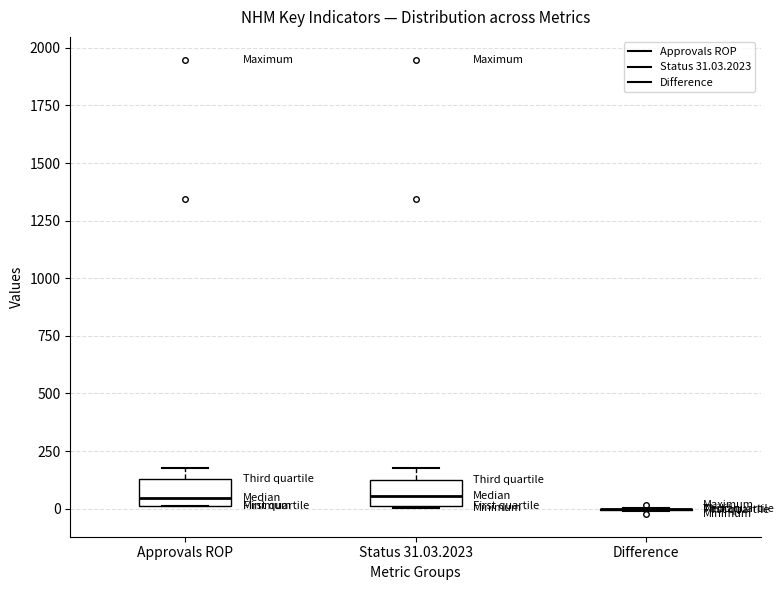

Reading left to right, transcribe this box plot: for each box, give where its median line is, the range the box spans, and where its two whiskers end, as read against the y-axis. The values are not printed on the chart, so give them approximately, as read against the axis.

Approvals ROP: median 50, box 0 to 150, whiskers 0 to 200
Status 31.03.2023: median 50, box 0 to 100, whiskers 0 to 200
Difference: box collapsed to a line at 0, whiskers 0 to 0